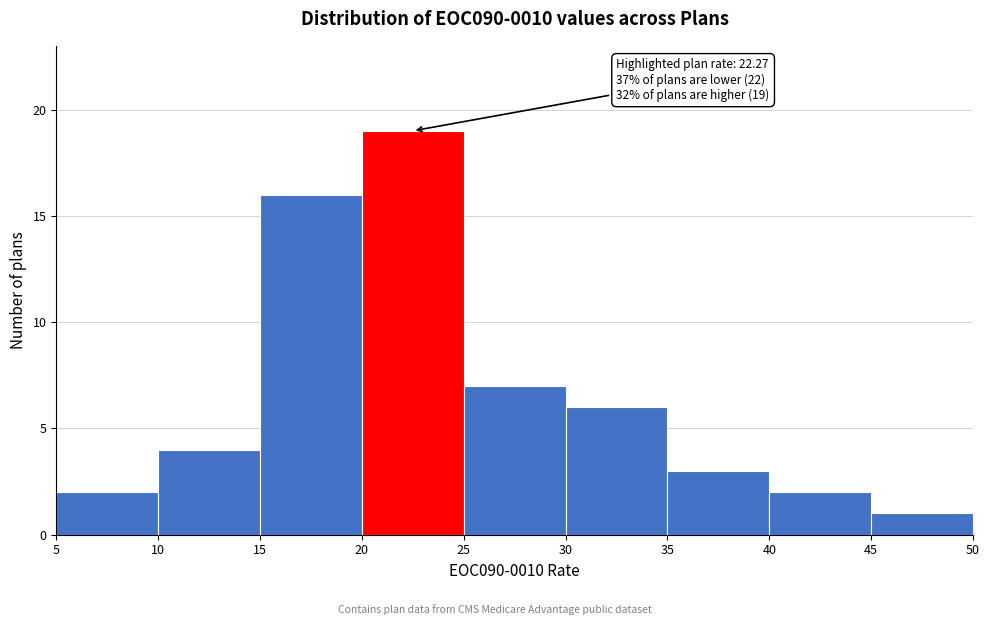

Over which range of the x-axis is the bar tallest?

20 to 25